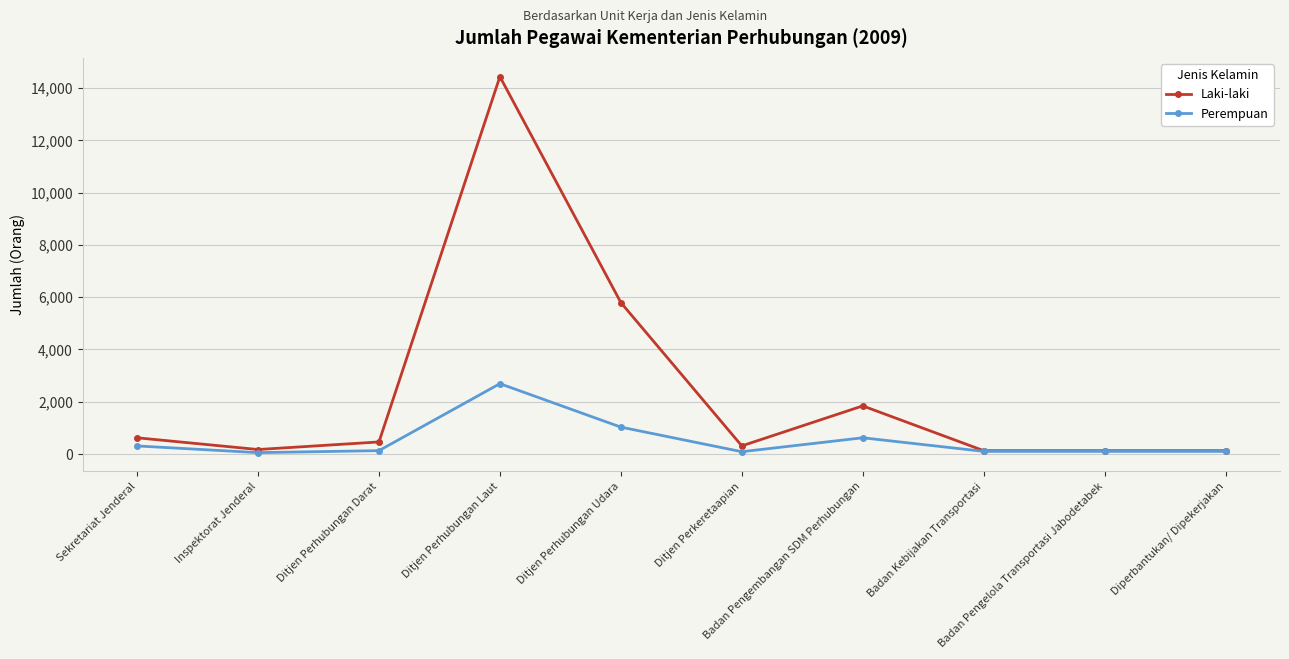

List the series in order of their overall mean, lowest first.

Perempuan, Laki-laki